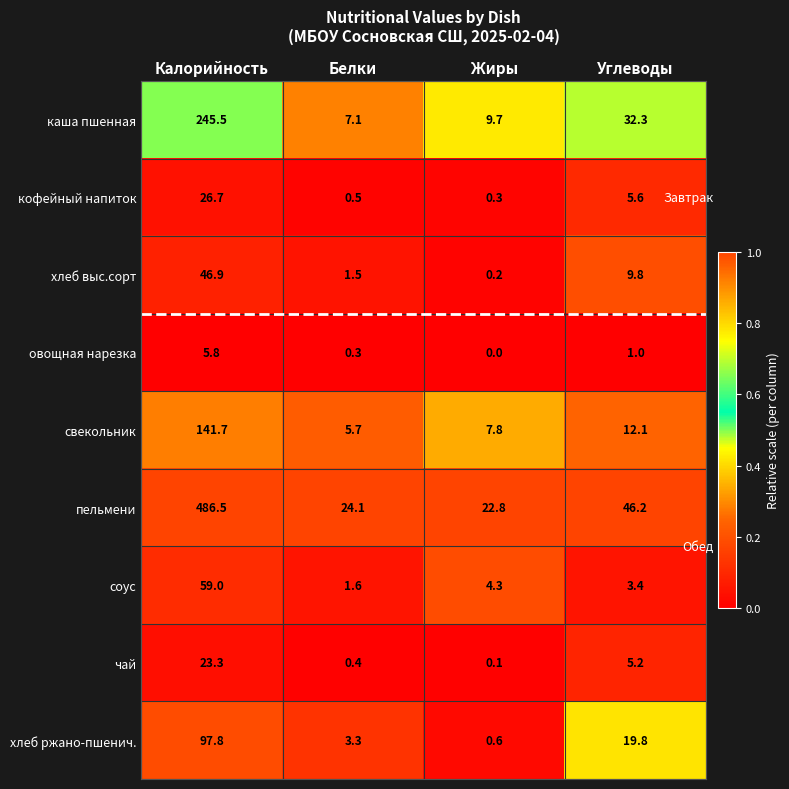

Is it true that овощная нарезка equals 2.4 at Жиры?

False